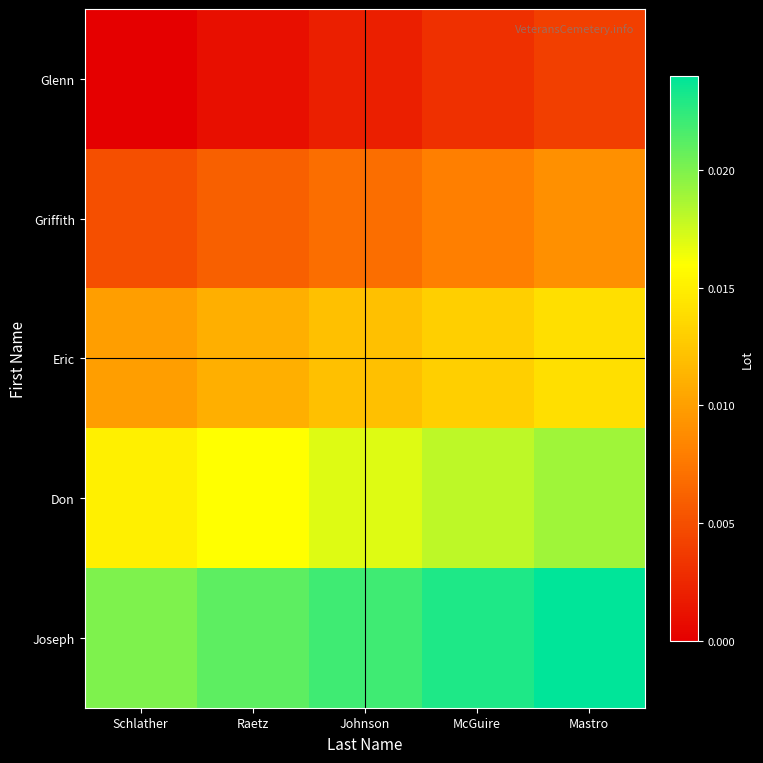

At Johnson, list the series in order from largest to smallest.

Joseph, Don, Eric, Griffith, Glenn